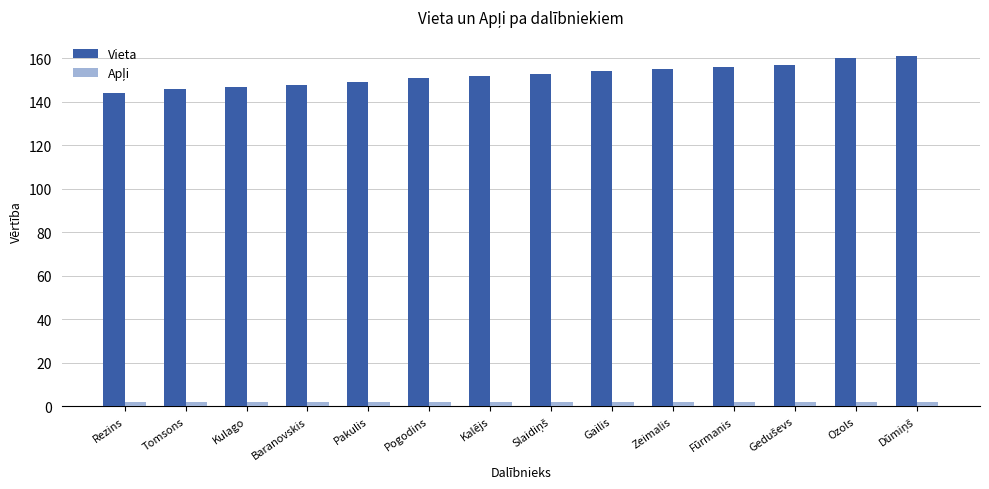

Is it true that Vieta equals 46 at Fūrmanis?

False